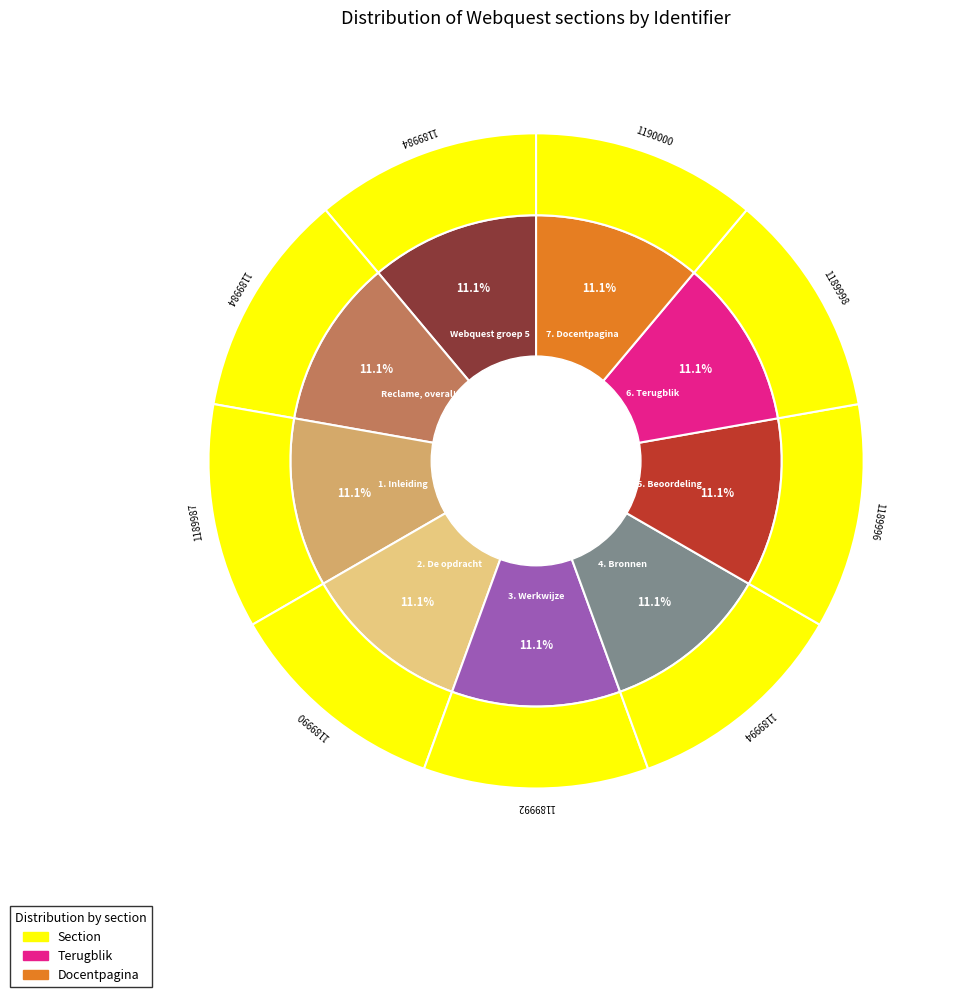

Which slice is the smallest?

Webquest groep 5